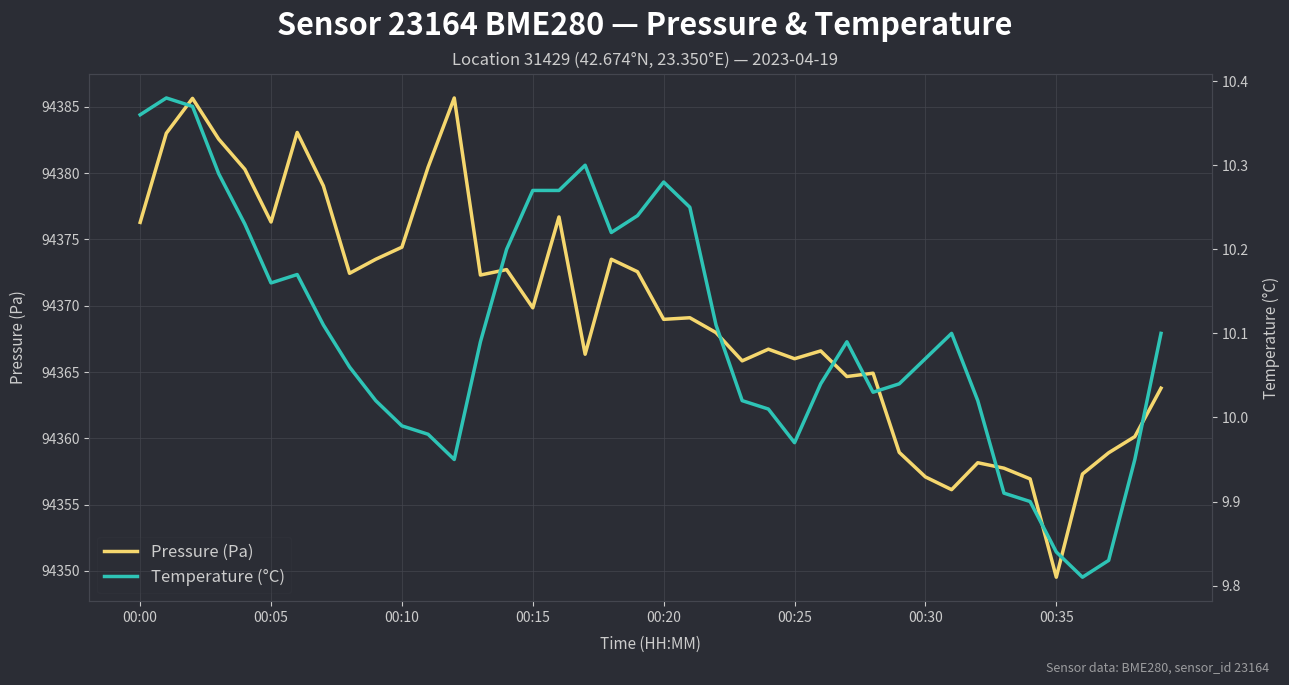

The Pressure (Pa) series shows 94372.7 at 14. True or false?

True